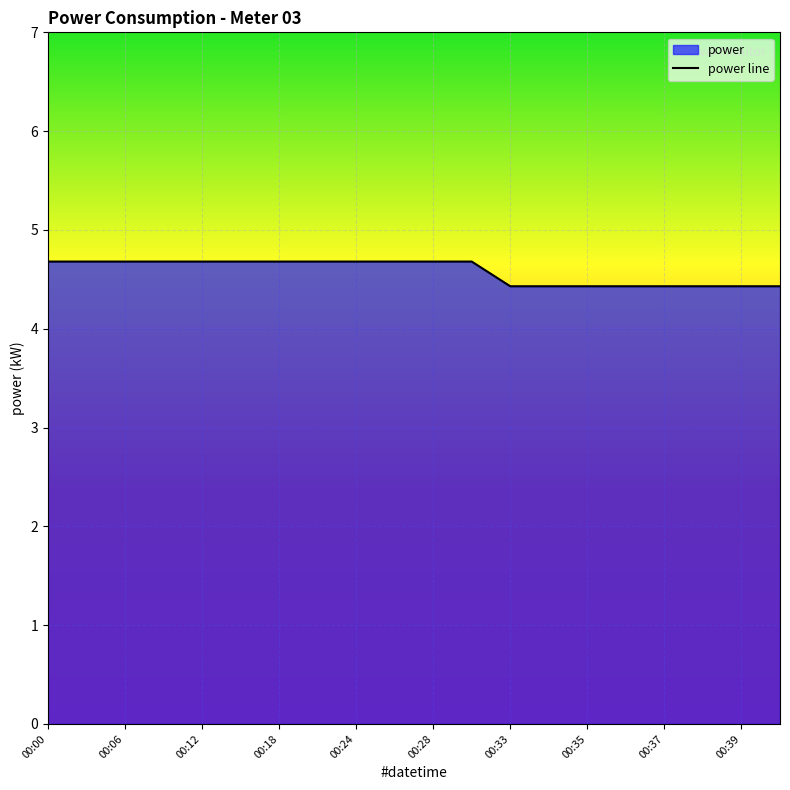

The chart shows a value of 4.7 at 00:12. True or false?

True